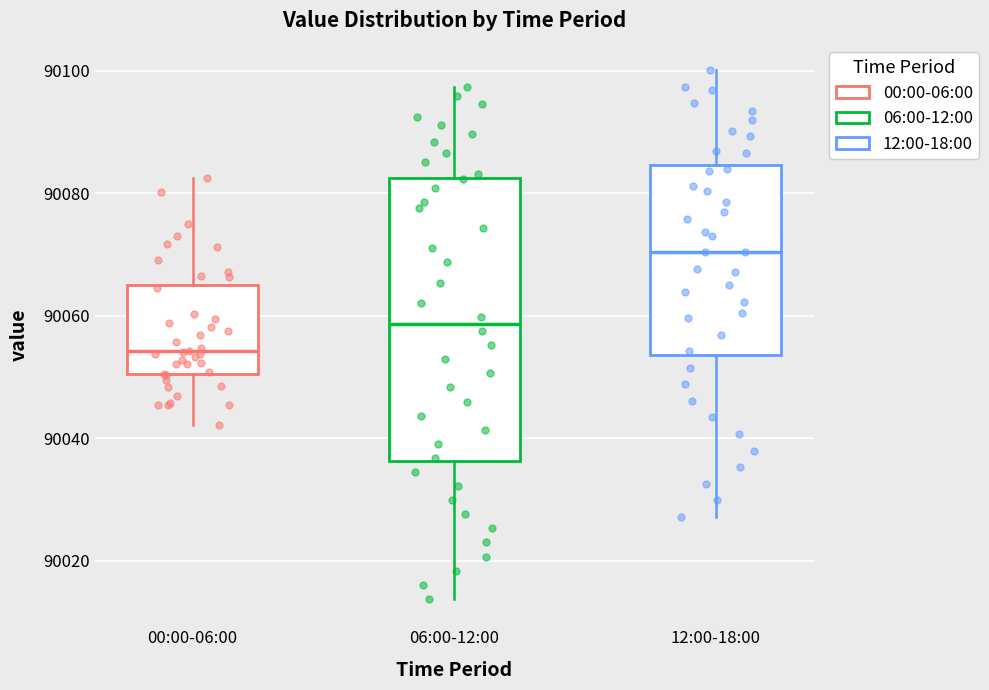

Which box is the tallest, from its lower edge to its upper edge?

06:00-12:00